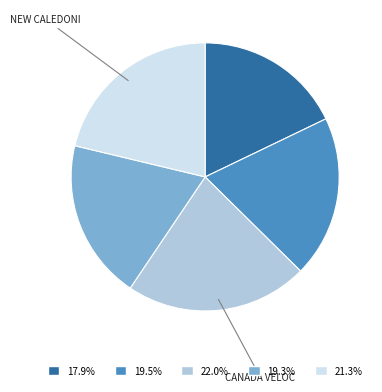

Does any single category account for the majority?

No